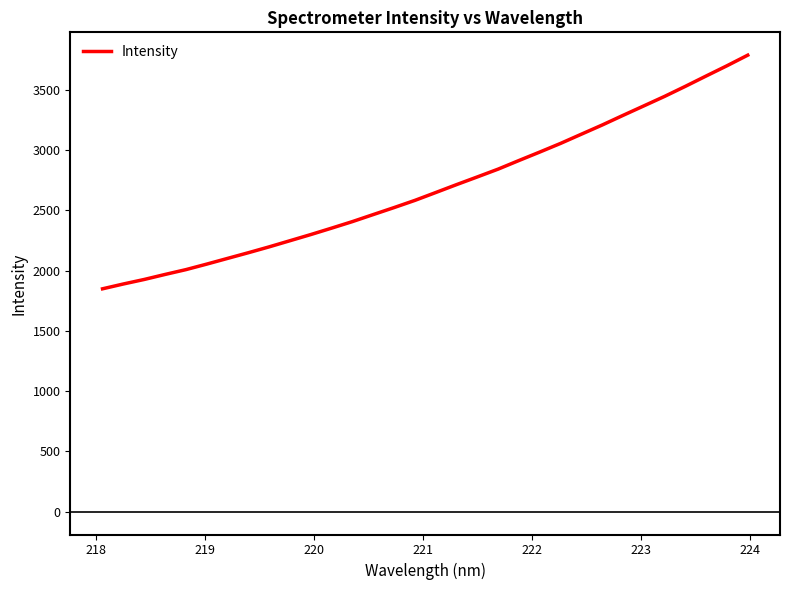

What is the greatest value displayed?

3787.8